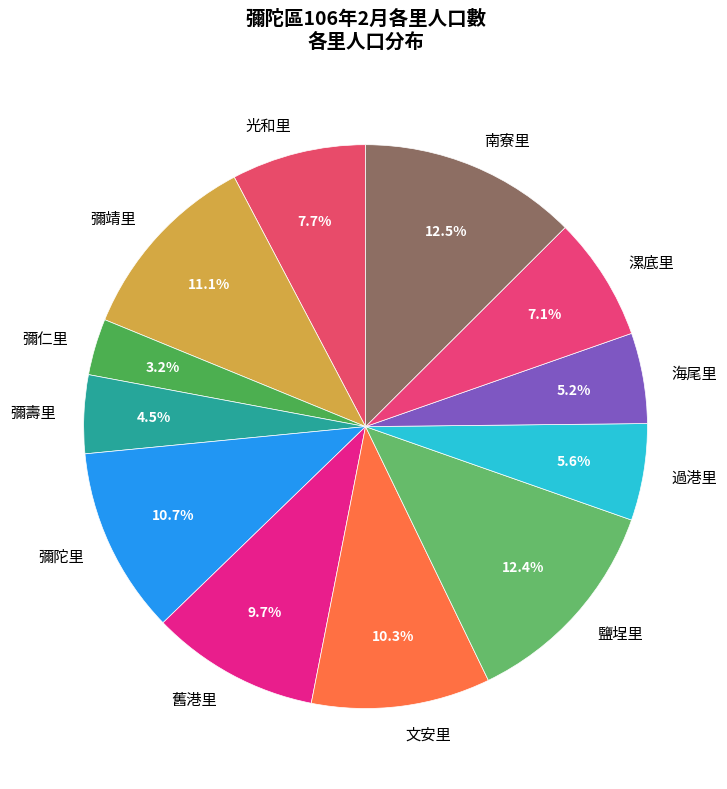

True or false: 南寮里 accounts for 1% of the total.

False